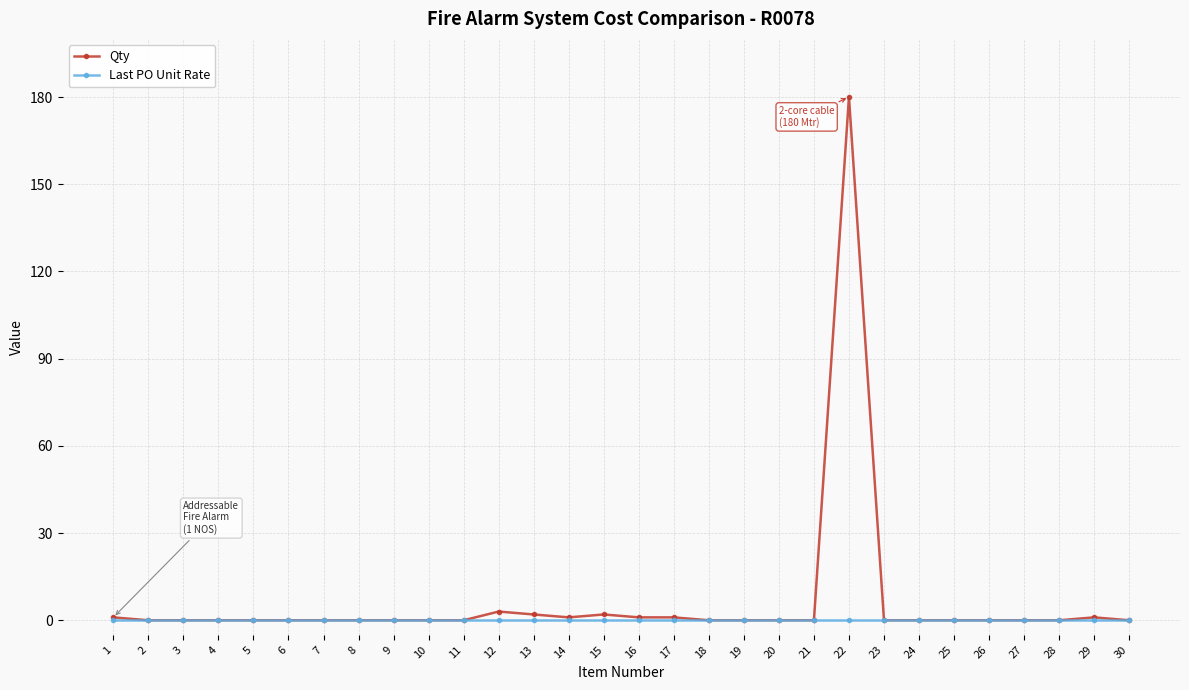

True or false: Qty has a value of -113 at 21.

False